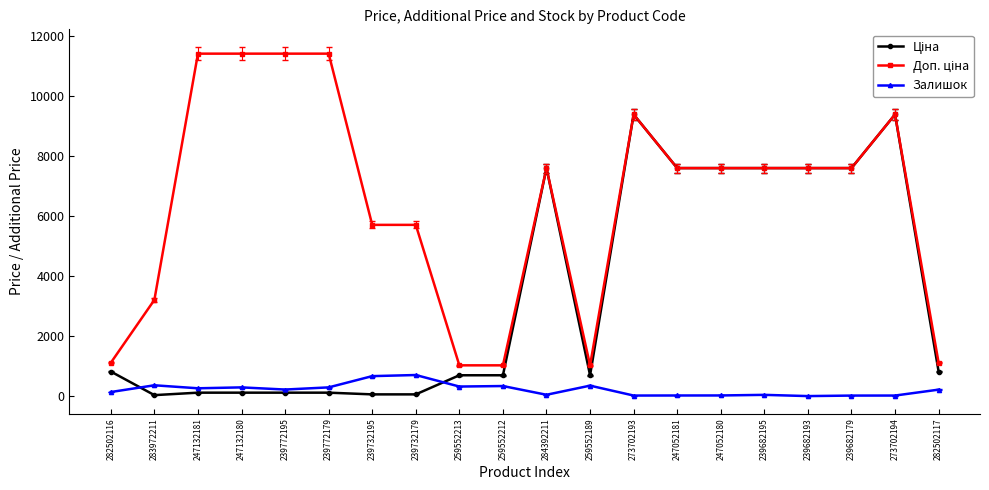

Is it true that Залишок equals 177.9 at 239732195?

False